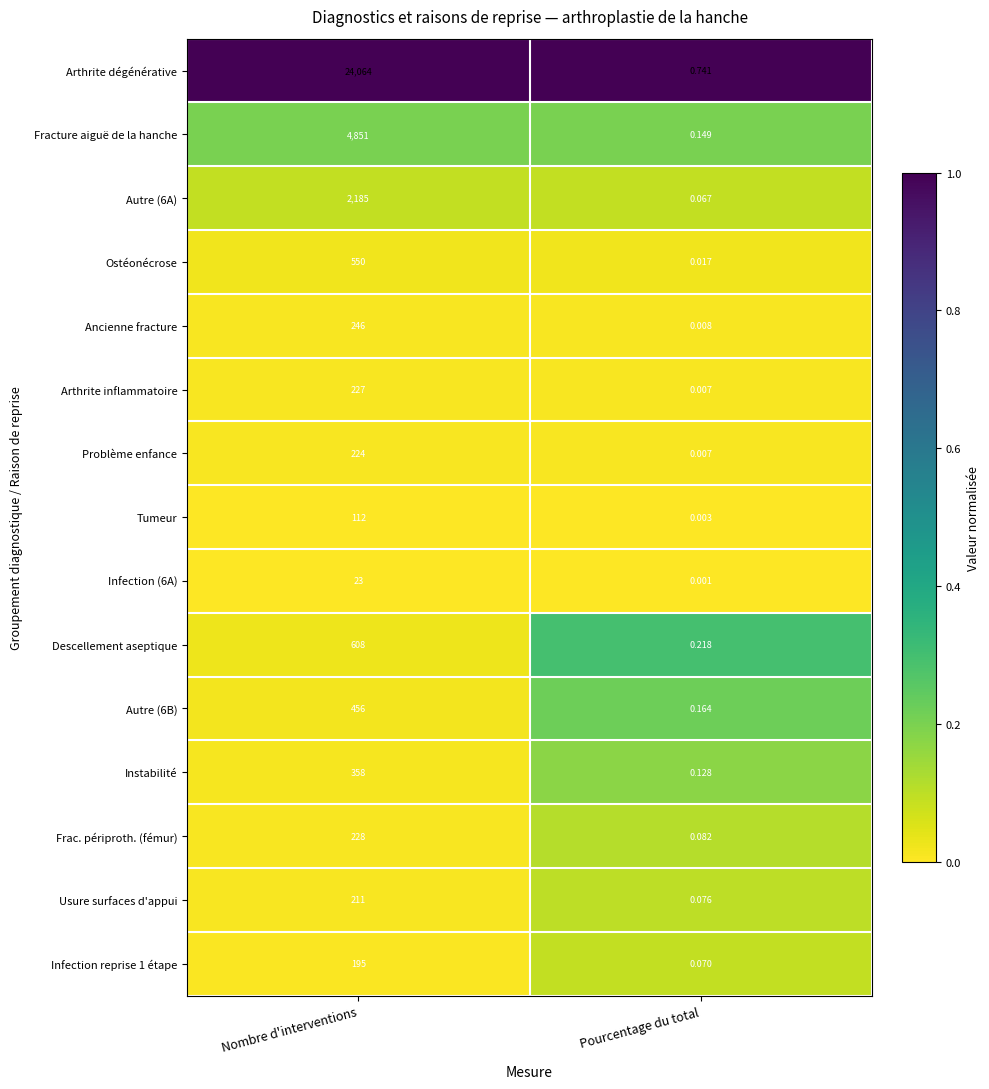

At which category does the chart reach its minimum across all series?

Pourcentage du total